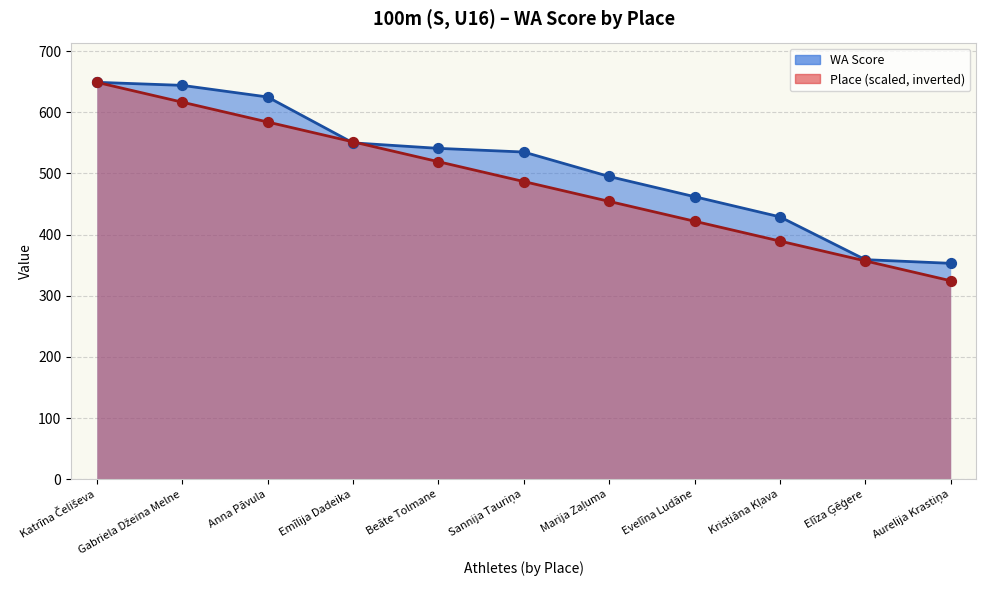

At how many categories does at least one series exceed 524?

6